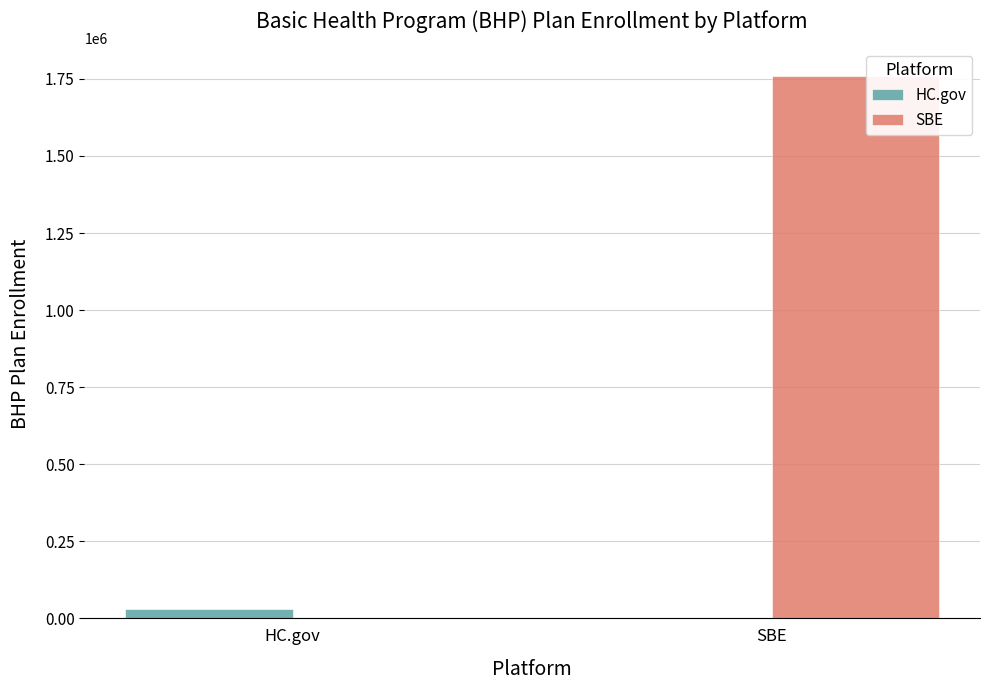

Are the bars grouped side by side (vs. stacked)?

Yes